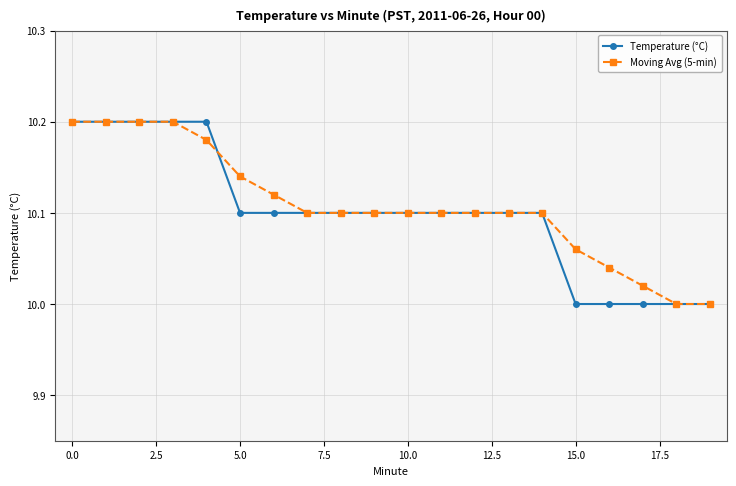

Which series has the widest spread of values?

Temperature (°C)